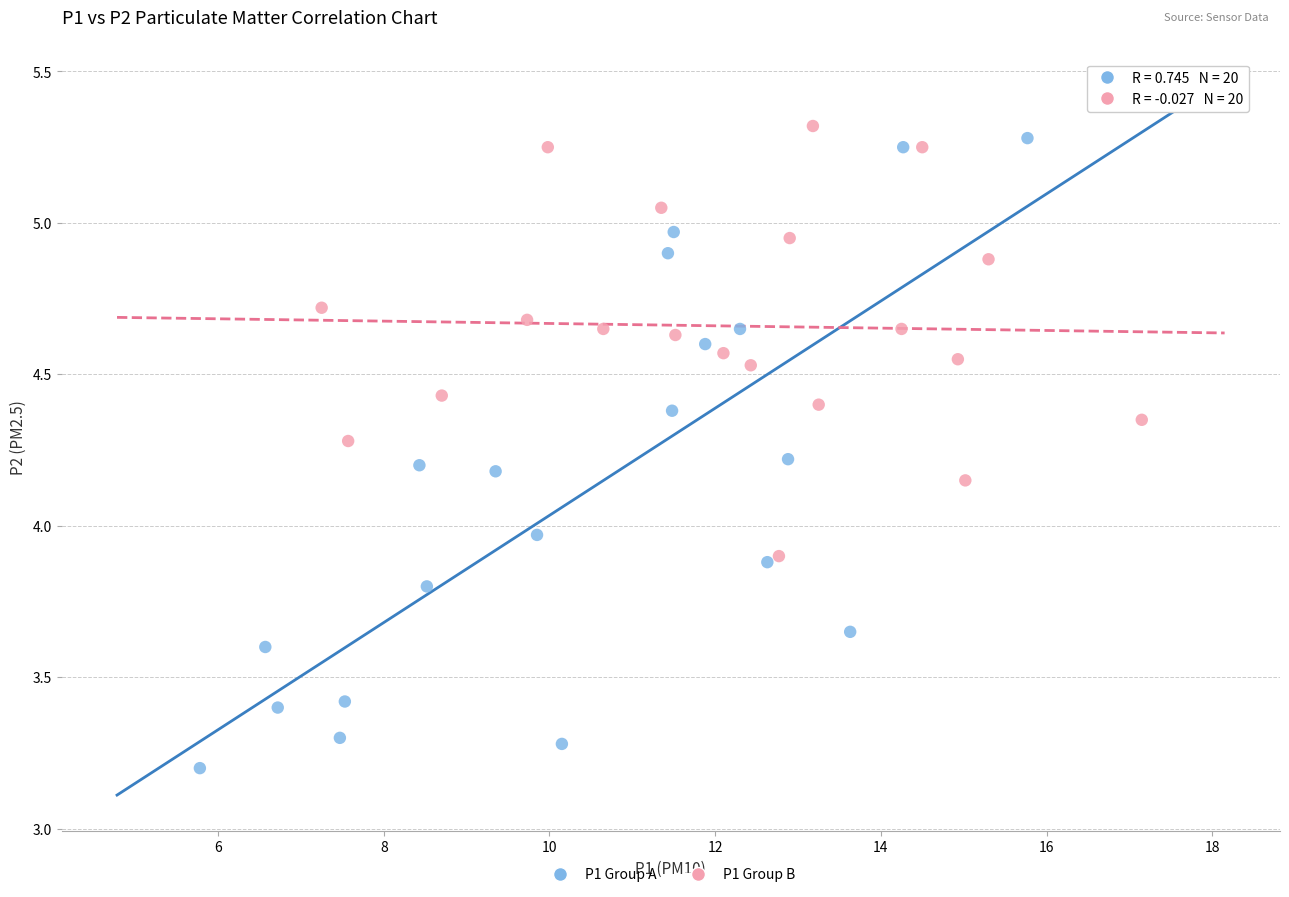

Which series reaches the maximum Y coordinate?

P1 Group B